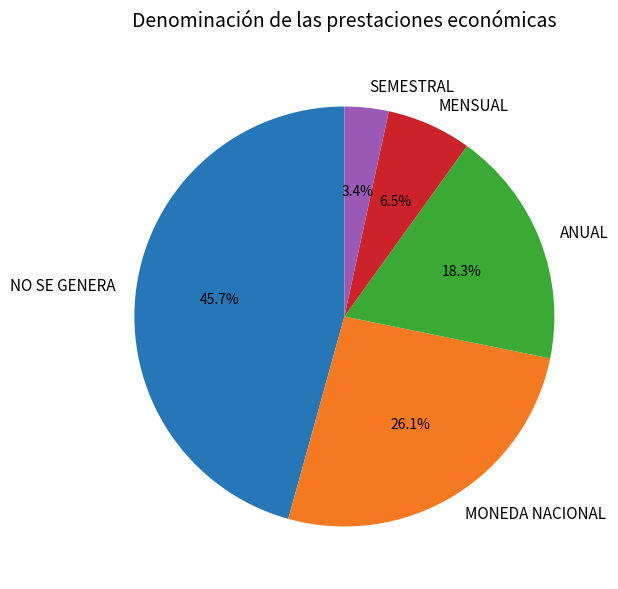

What percentage do NO SE GENERA and ANUAL together represent?

64.0%